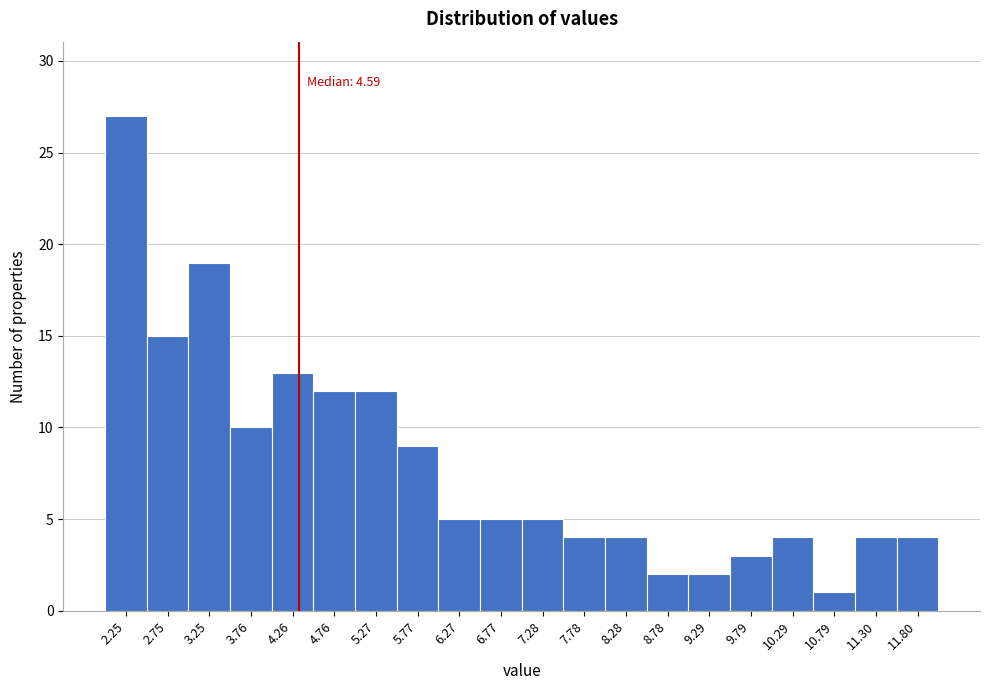

Reading left to right, extract all data points from this chart.

27	15	19	10	13	12	12	9	5	5	5	4	4	2	2	3	4	1	4	4